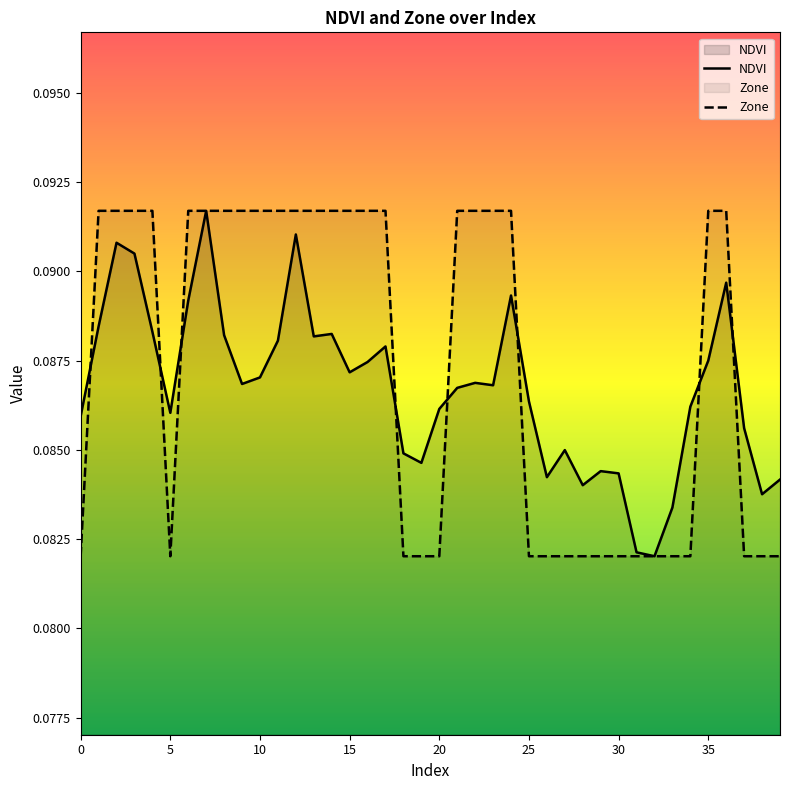

Rank the series at 15 from highest to lowest value.

Zone, NDVI